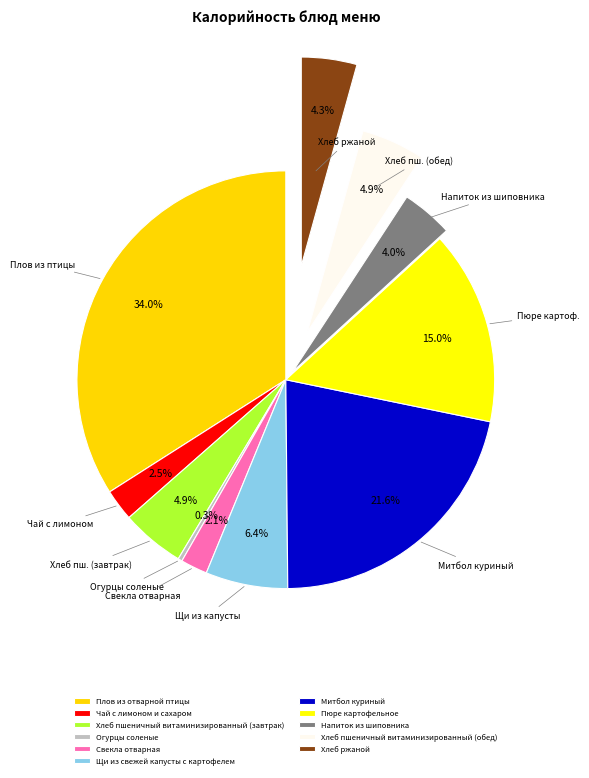

To the nearest percent, what is the combined percentage of Хлеб пшеничный витаминизированный (завтрак) and Плов из отварной птицы?

39%